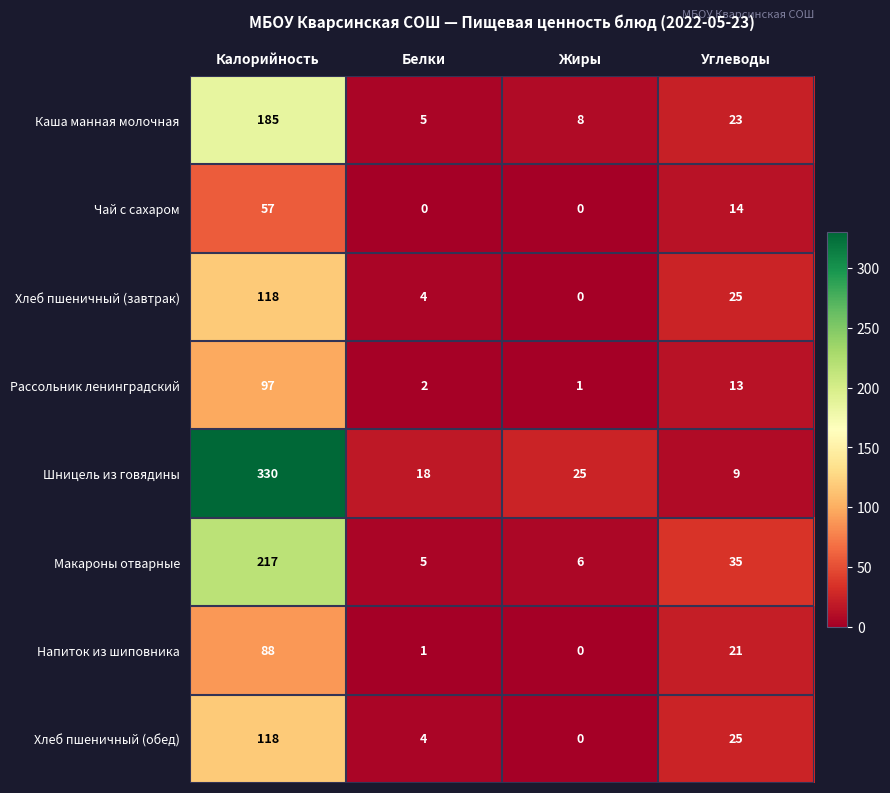

True or false: Чай с сахаром has a value of 28 at Жиры.

False